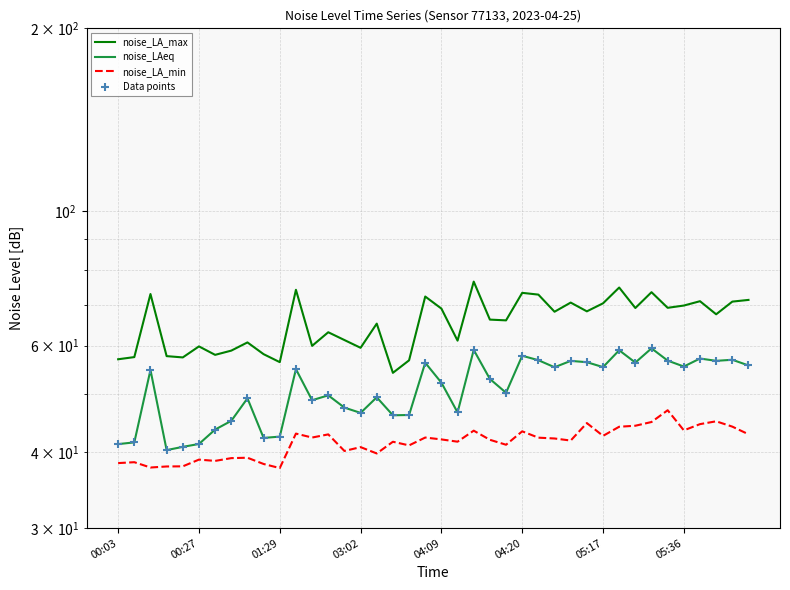

Which series reaches the maximum Y coordinate?

noise_LA_max